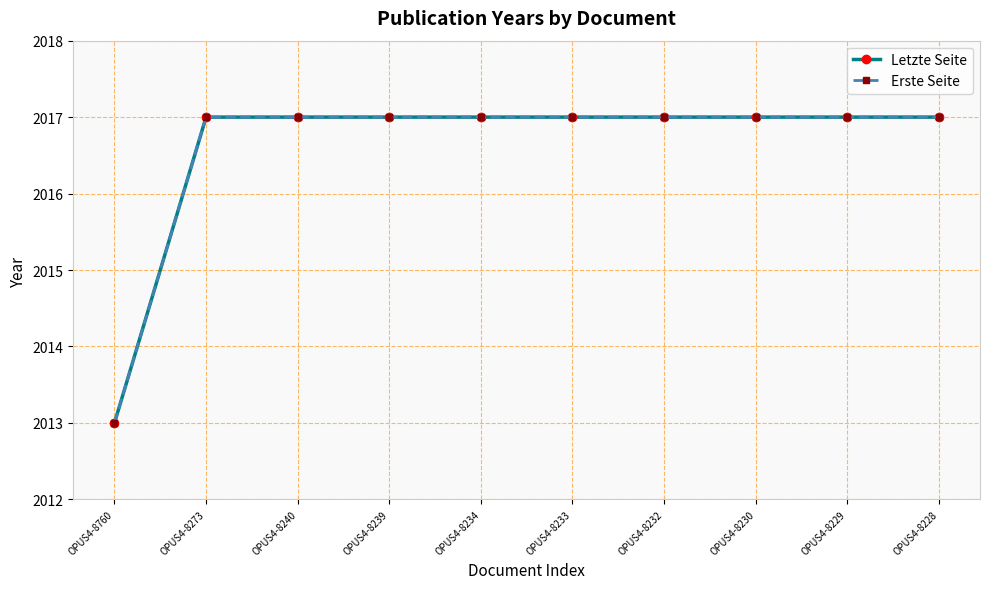

Does the chart have visible grid lines?

Yes